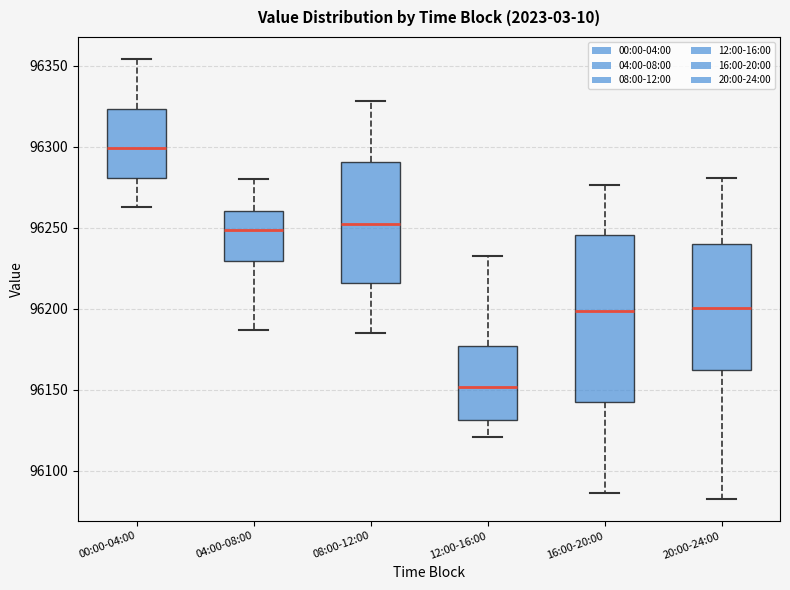

Where is the upper edge of the box for 04:00-08:00 on the y-axis? The values are not printed on the chart, so give them approximately, as read against the axis.

96260